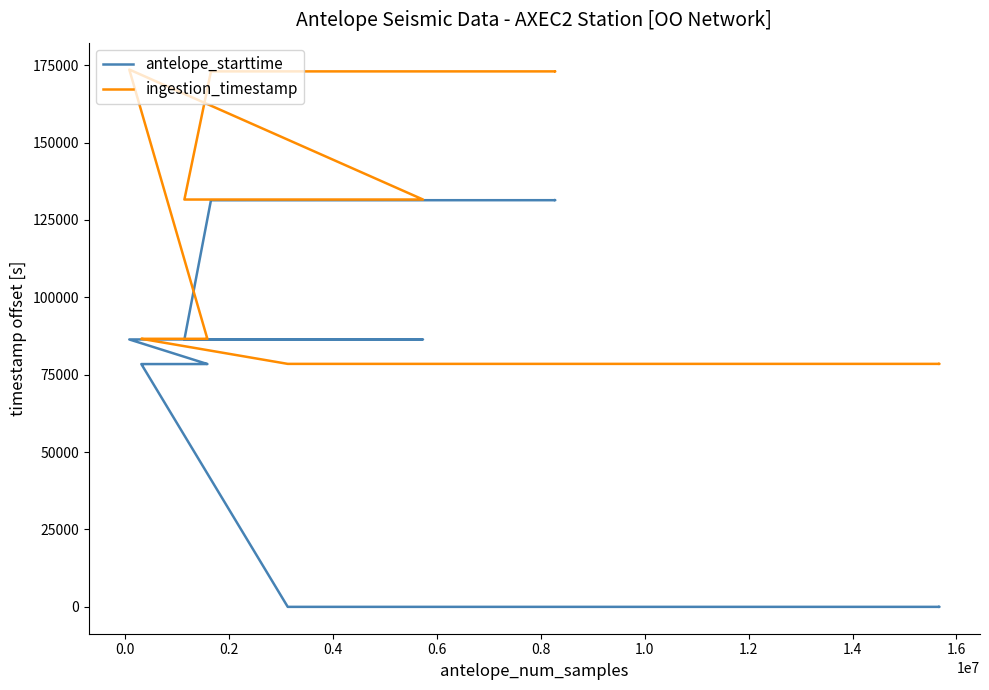

How many interior local peaks does the ingestion_timestamp series have?

3